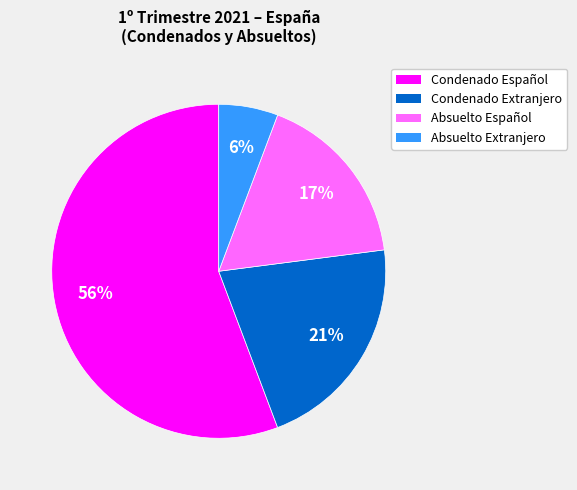

How many segments does this pie chart have?

4